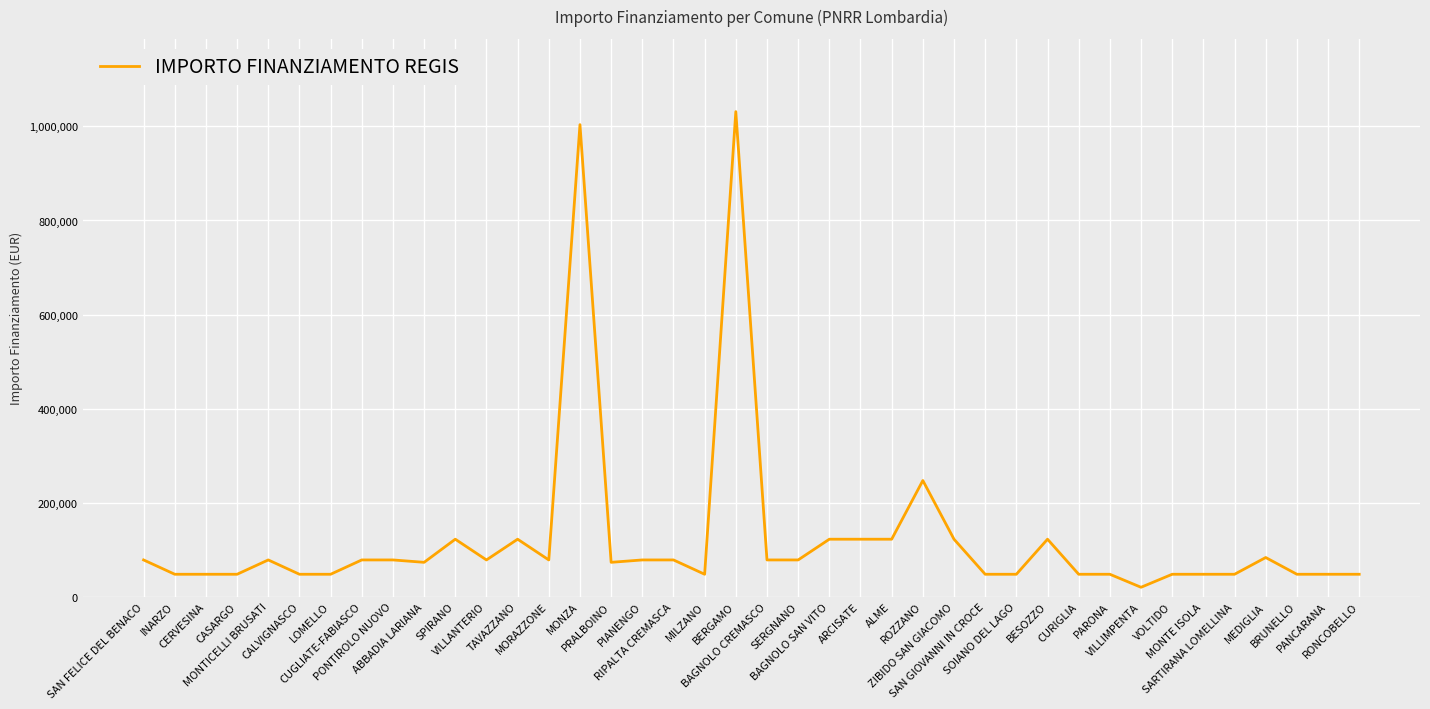

What is the maximum value shown in the chart?

1031574